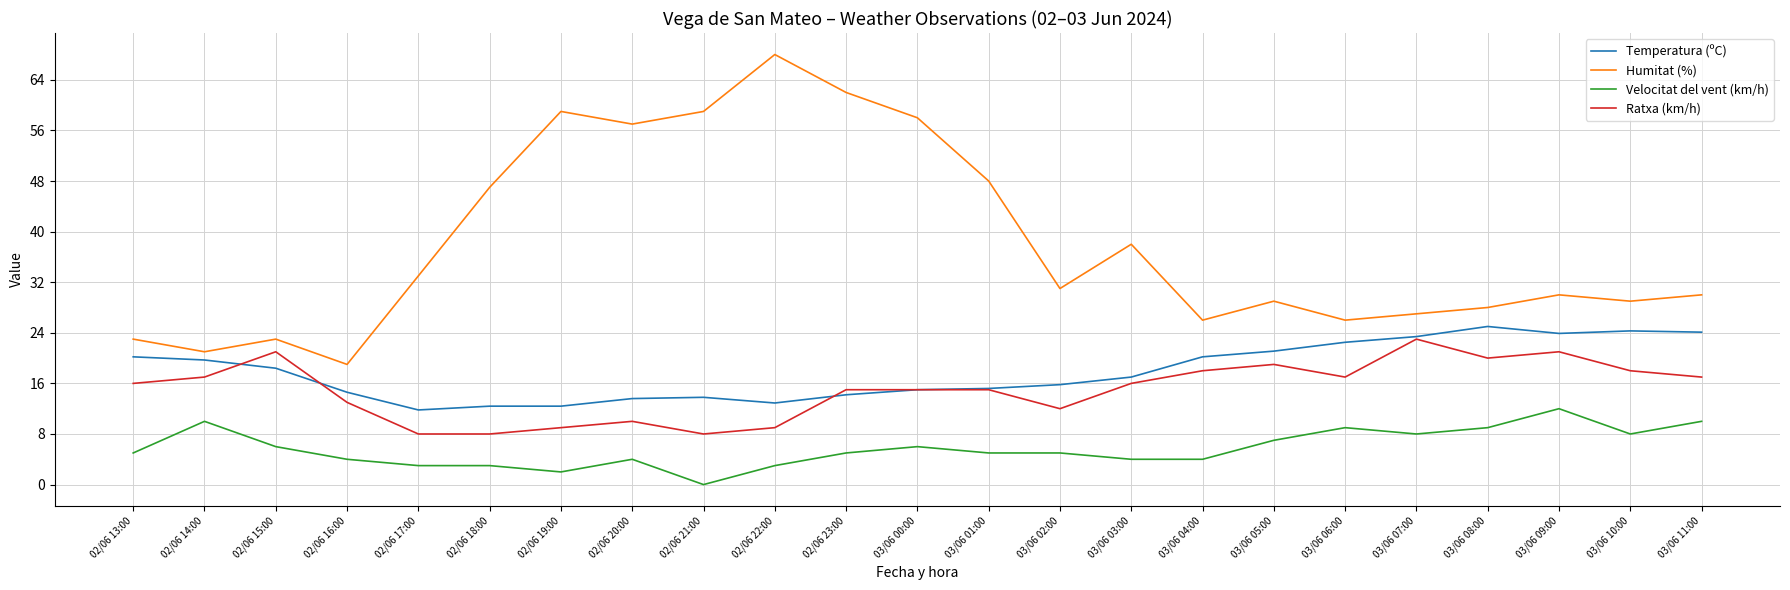

At how many categories does at least one series exceed 12?

23